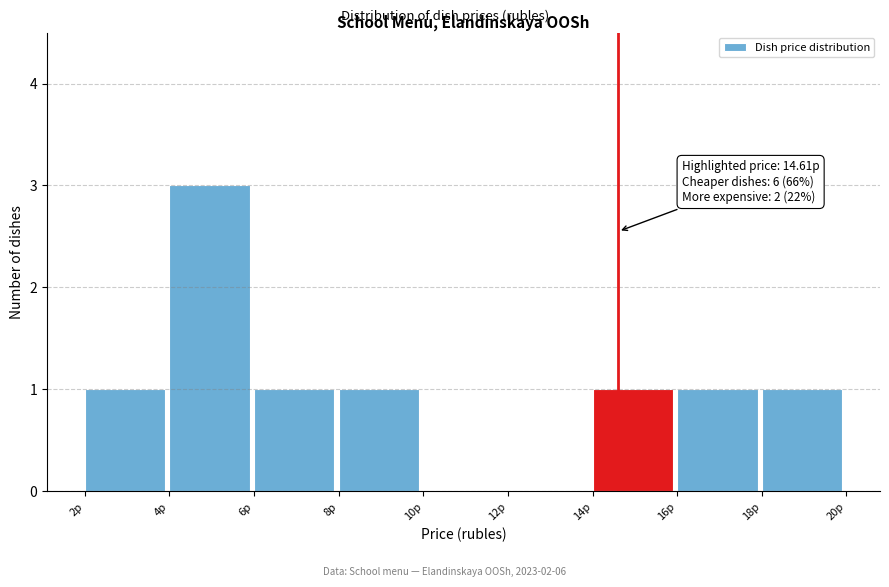

Over which range of the x-axis is the bar tallest?

4 to 6